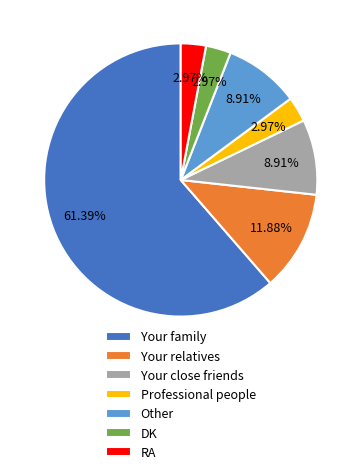

To the nearest percent, what percentage of the pie is RA?

3%